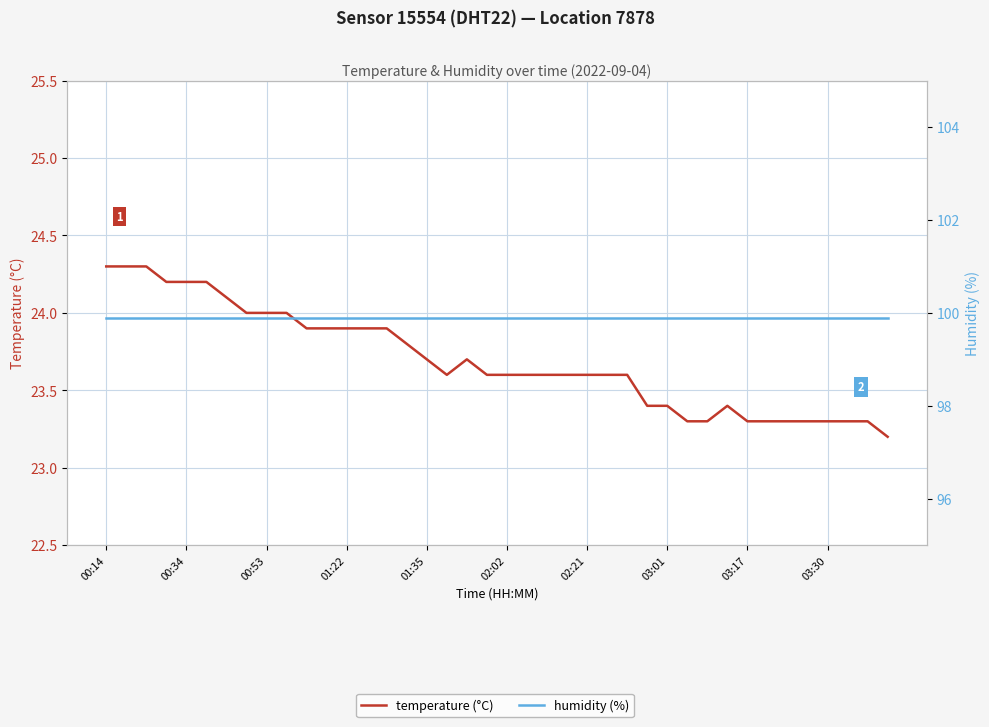

How many lines are shown in the chart?

2